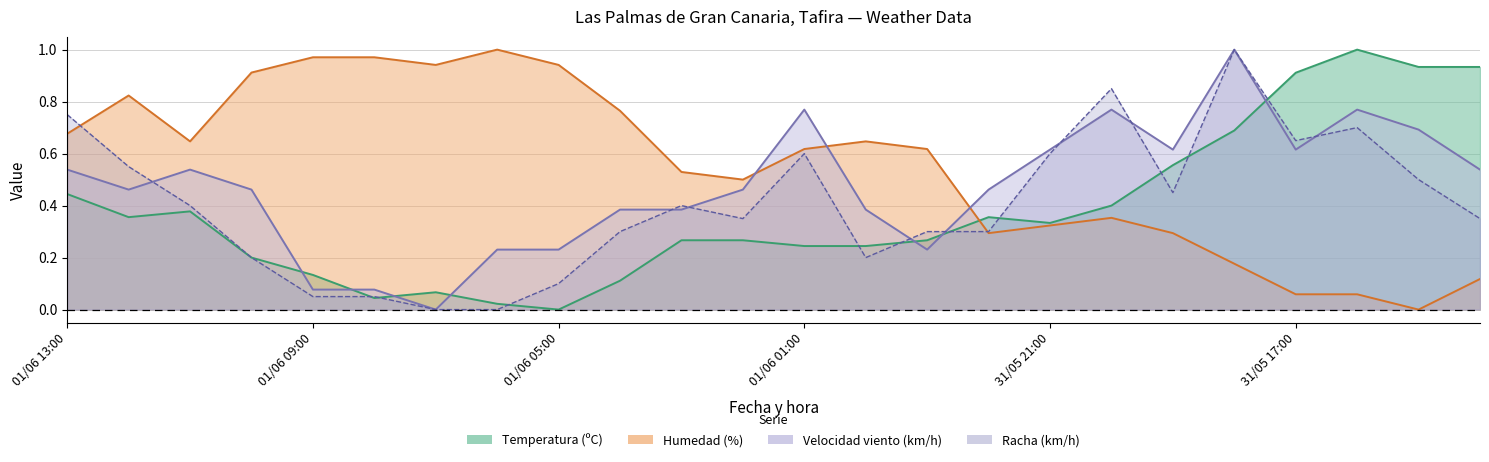

Rank the categories by Racha (km/h) value from highest to lowest.

31/05 18:00, 31/05 20:00, 01/06 13:00, 31/05 16:00, 31/05 17:00, 01/06 01:00, 31/05 21:00, 01/06 12:00, 31/05 15:00, 31/05 19:00, 01/06 11:00, 01/06 03:00, 01/06 02:00, 31/05 14:00, 01/06 04:00, 31/05 23:00, 31/05 22:00, 01/06 10:00, 01/06 00:00, 01/06 05:00, 01/06 09:00, 01/06 08:00, 01/06 07:00, 01/06 06:00